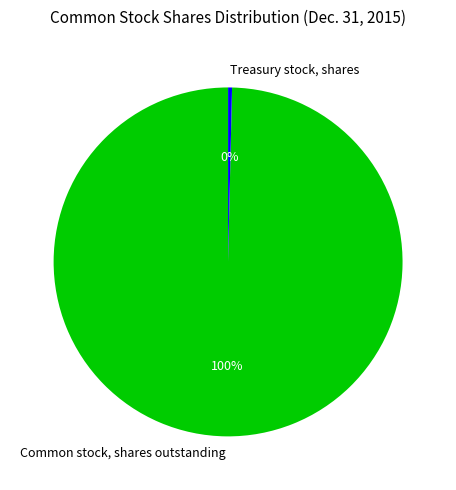

Rank the categories by value from lowest to highest.

Treasury stock, shares, Common stock, shares outstanding